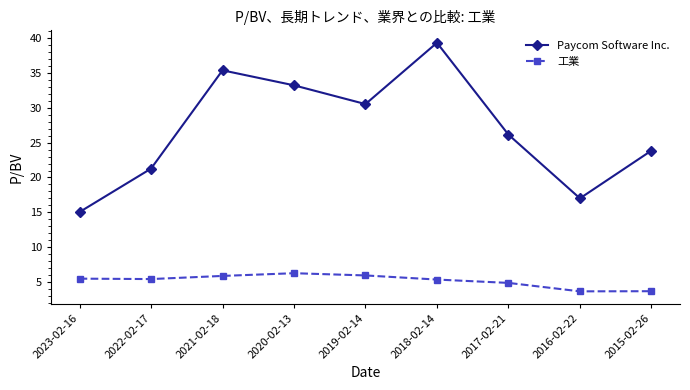

What is the average value of the 工業 series?

5.2